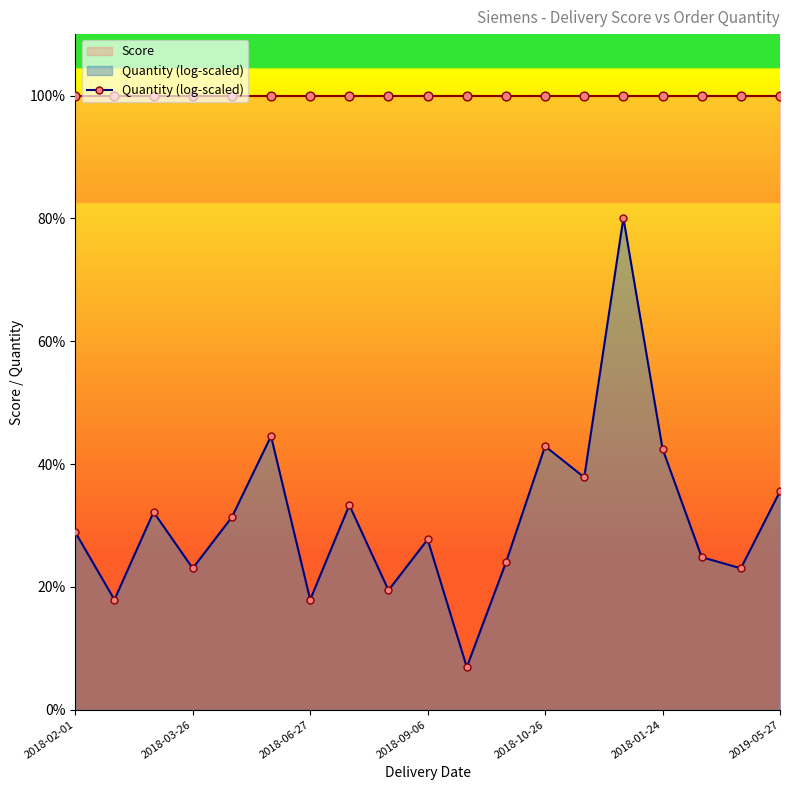

What is the minimum value for Quantity (log-scaled)?

6.9